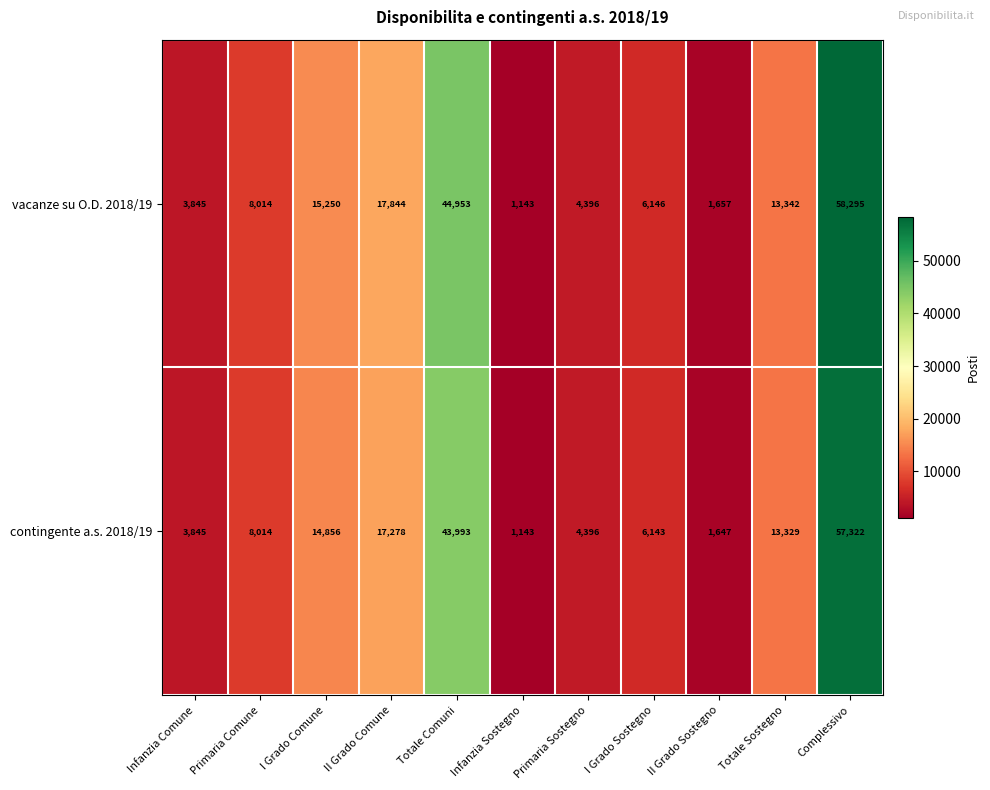

Reading left to right, transcribe all the data shown in this chart.

vacanze su O.D. 2018/19: Infanzia Comune=3845	Primaria Comune=8014	I Grado Comune=15250	II Grado Comune=17844	Totale Comuni=44953	Infanzia Sostegno=1143	Primaria Sostegno=4396	I Grado Sostegno=6146	II Grado Sostegno=1657	Totale Sostegno=13342	Complessivo=58295
contingente a.s. 2018/19: Infanzia Comune=3845	Primaria Comune=8014	I Grado Comune=14856	II Grado Comune=17278	Totale Comuni=43993	Infanzia Sostegno=1143	Primaria Sostegno=4396	I Grado Sostegno=6143	II Grado Sostegno=1647	Totale Sostegno=13329	Complessivo=57322